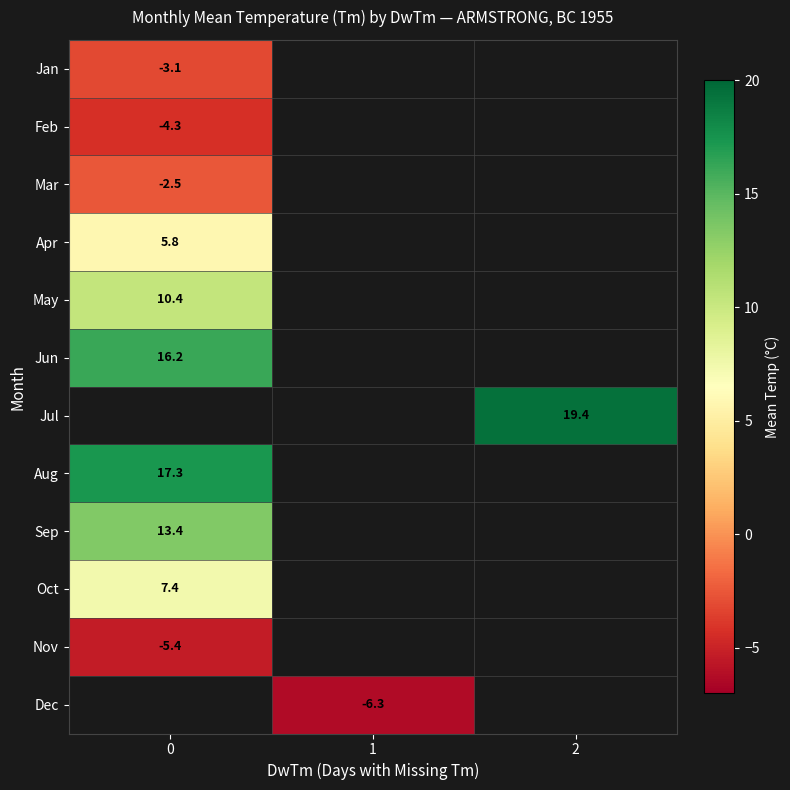

True or false: Dec has a value of -1.8 at 1.

False